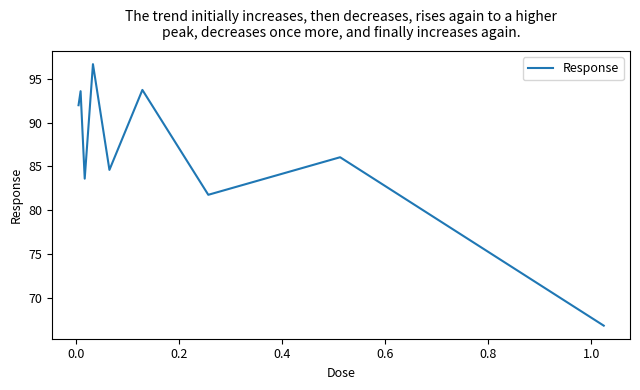

What is the maximum value shown in the chart?

96.7